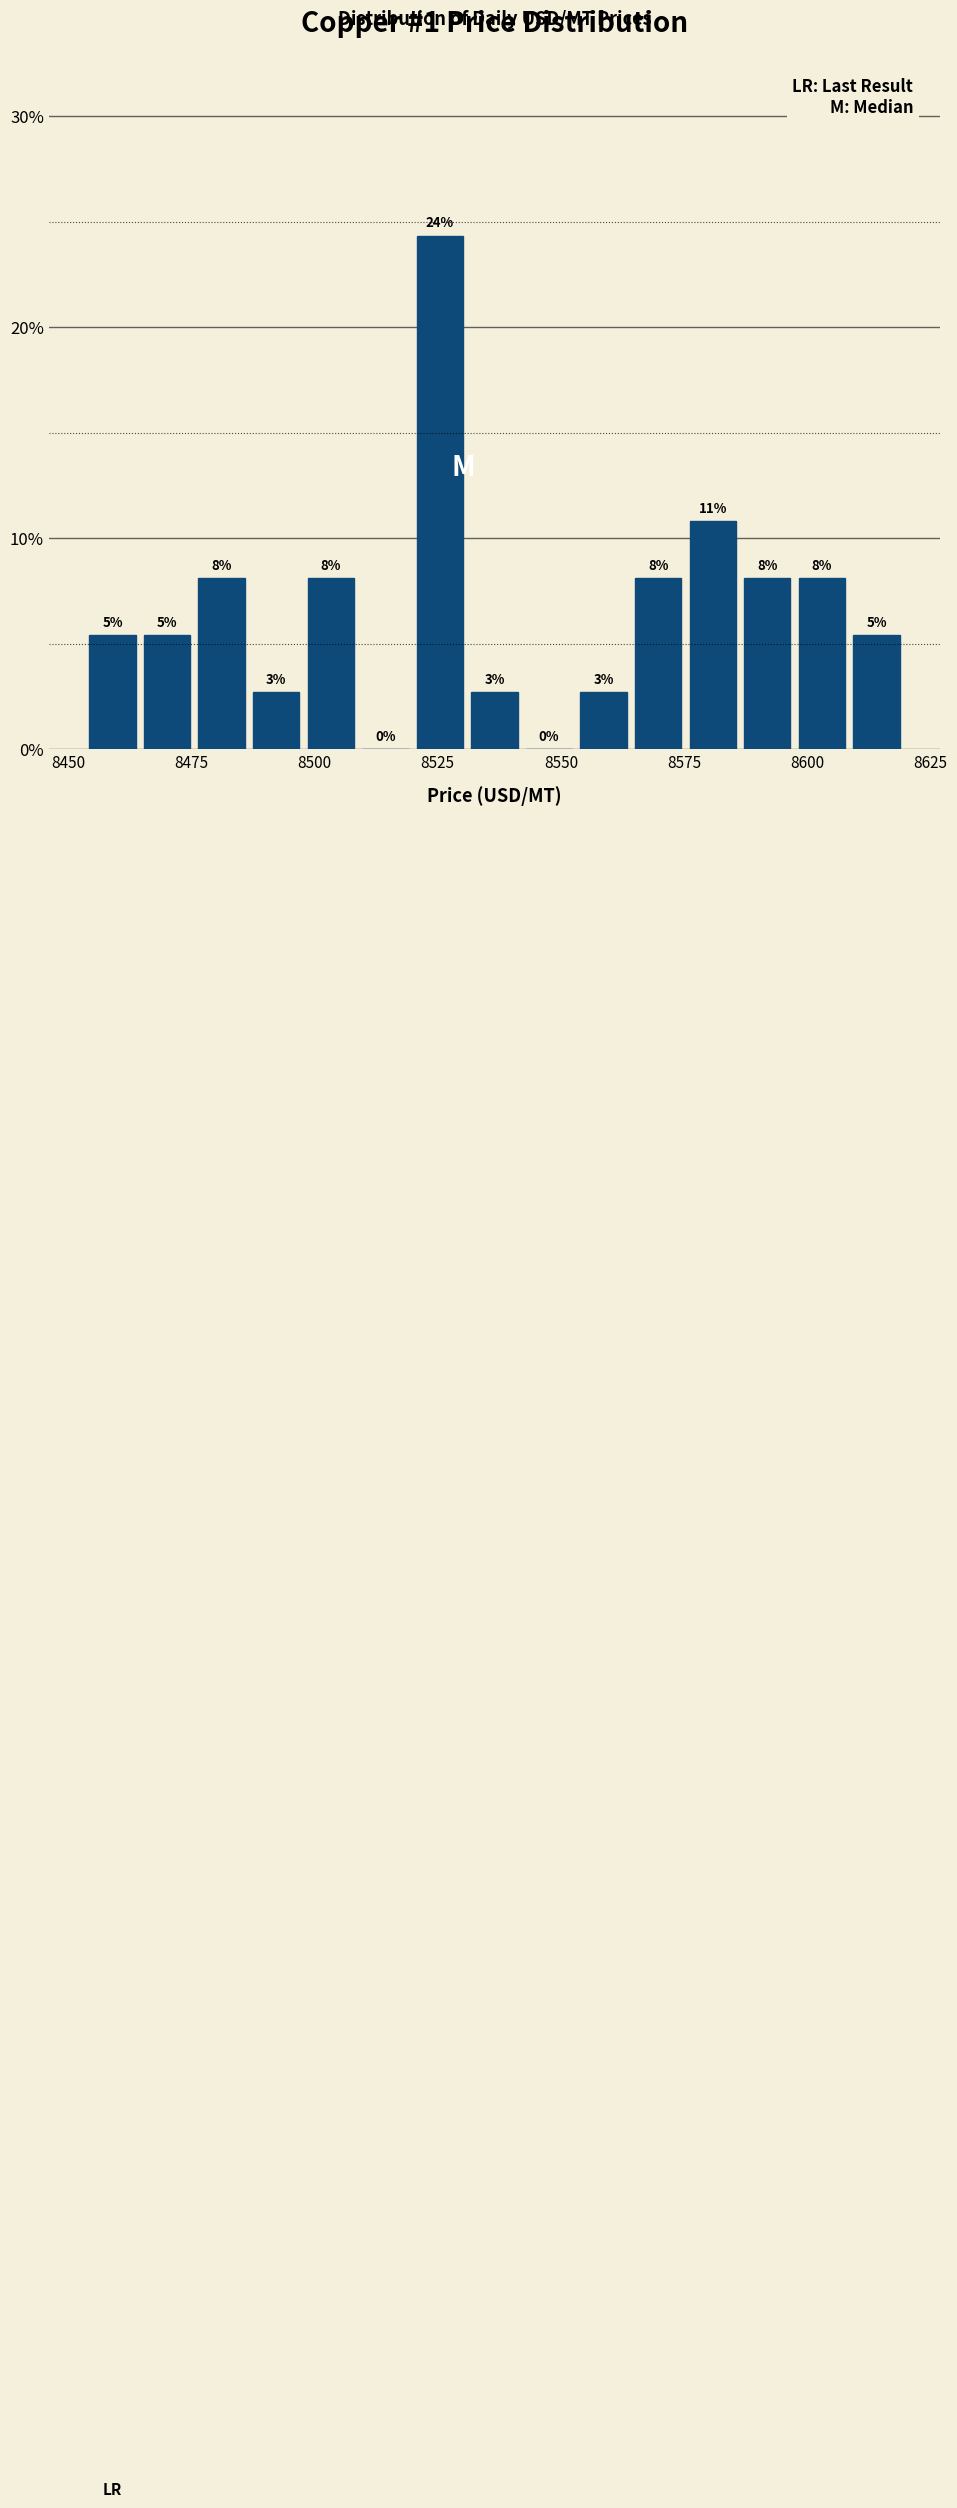

Around what value on the x-axis is the tallest bar? Give the approximate position of its centre, as read against the axis.

8525